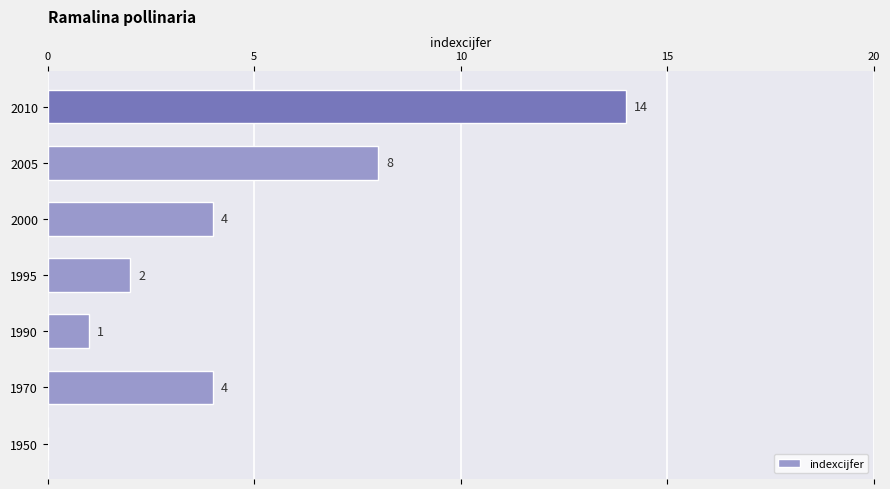

At which label is the value closest to 7?

2005